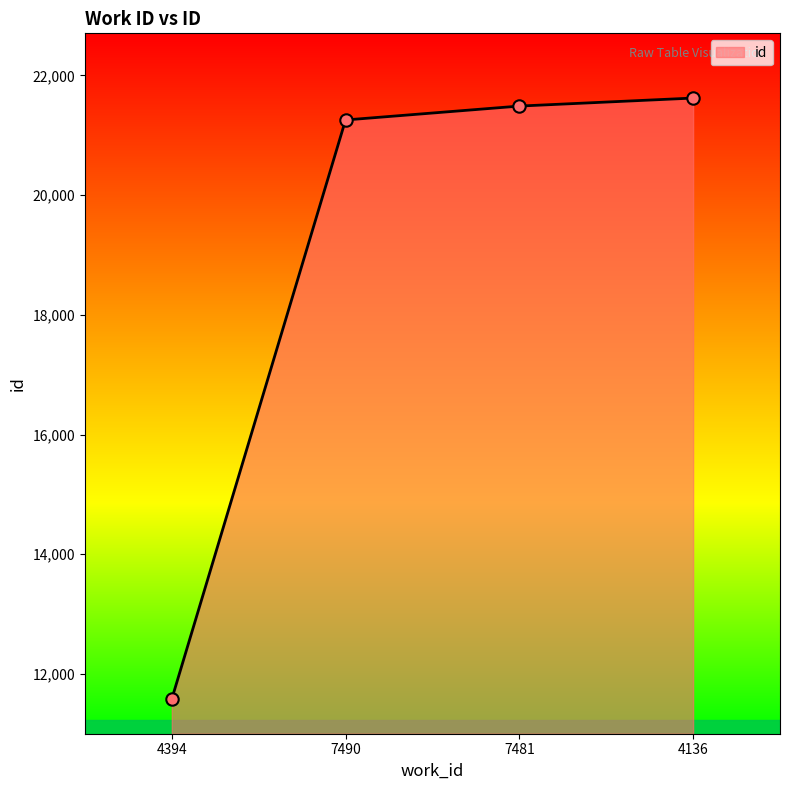

Approximately how many times larger is the value at 7490 compared to 7481?

1.0